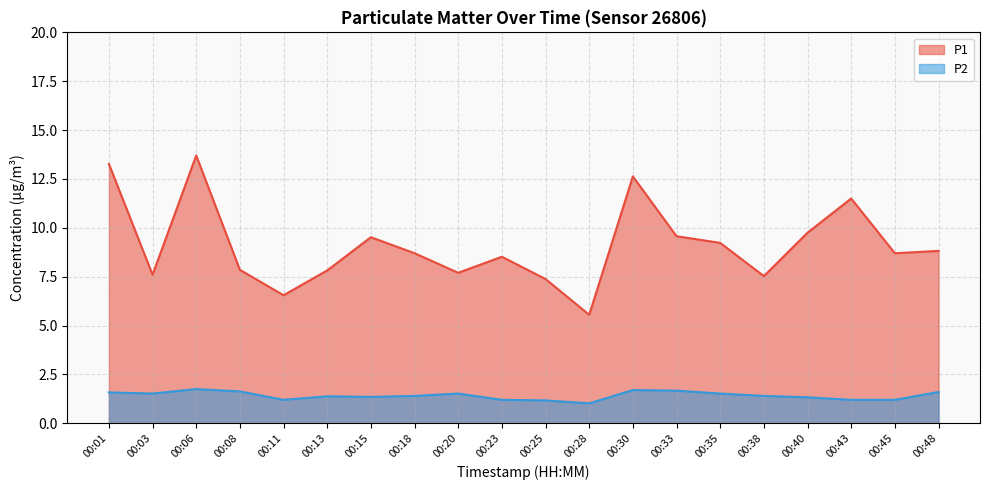

Which series has the largest total across all categories?

P1